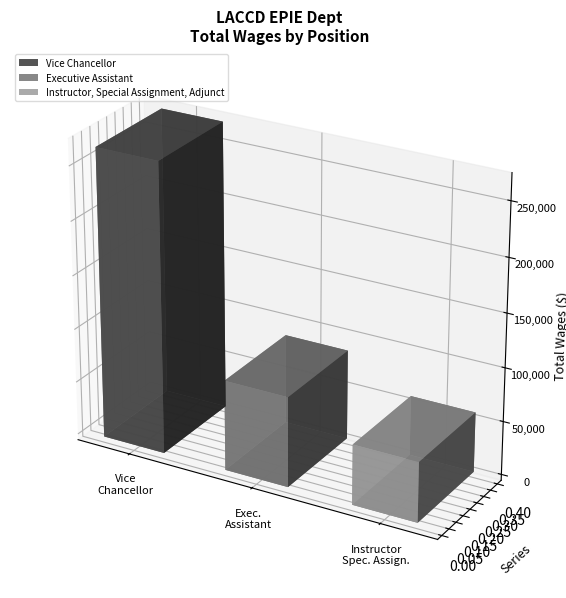

What is the sum of all values?

409086